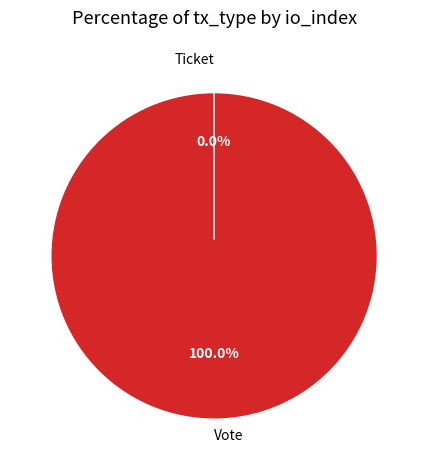

True or false: Vote accounts for 99% of the total.

False